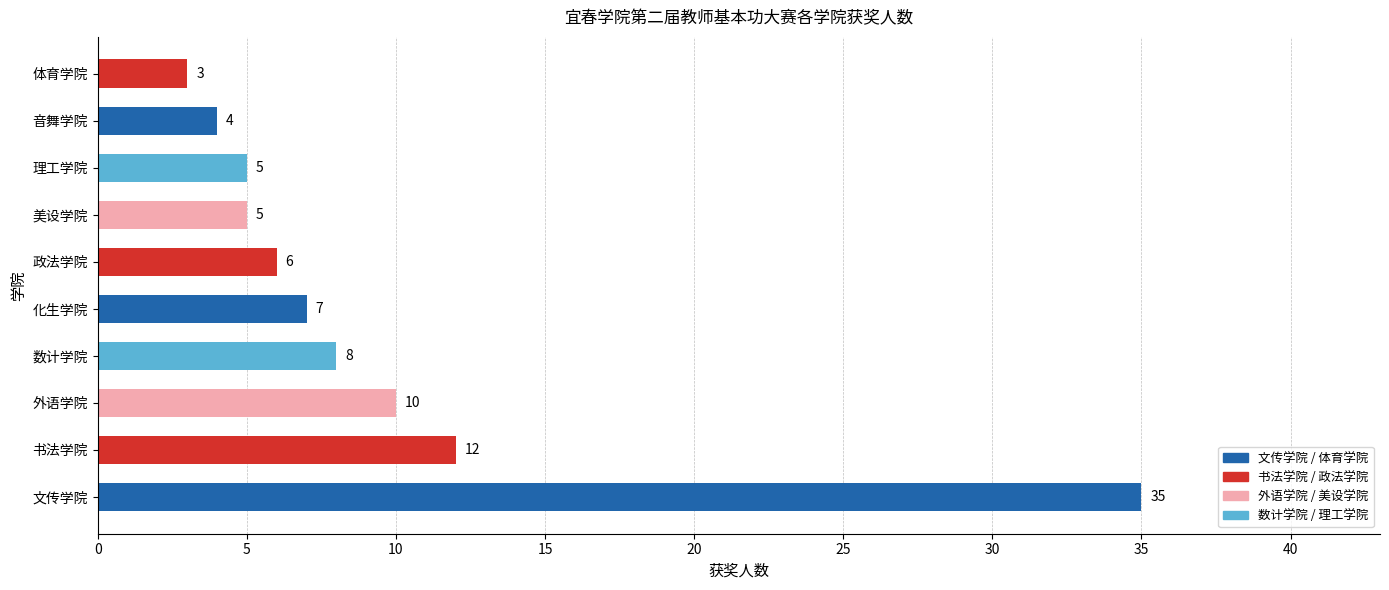

Reading bottom to top, what are all the values shown in this chart?

35	12	10	8	7	6	5	5	4	3